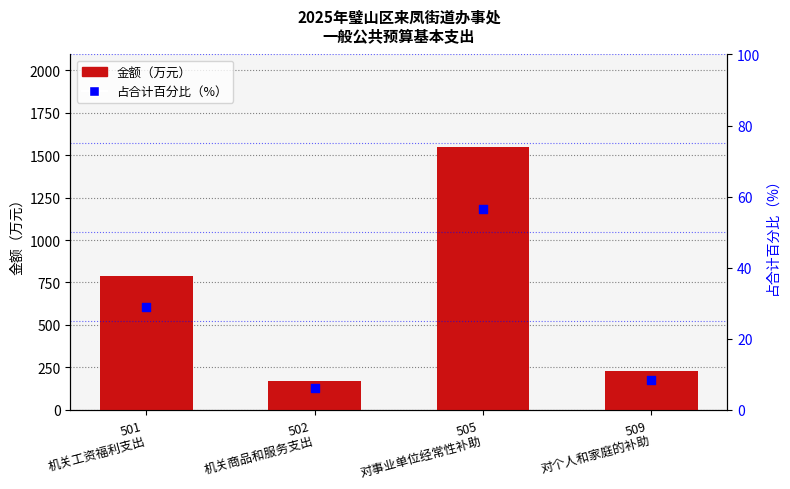

At how many categories does at least one series exceed 673?

2